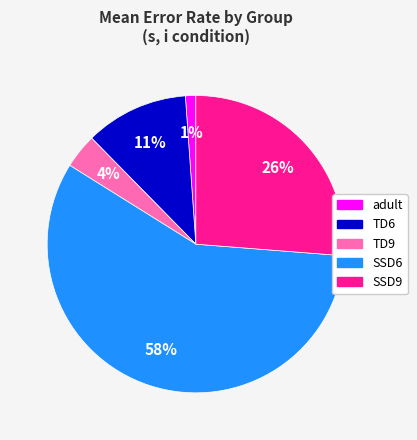

Count the number of slices in the pie.

5